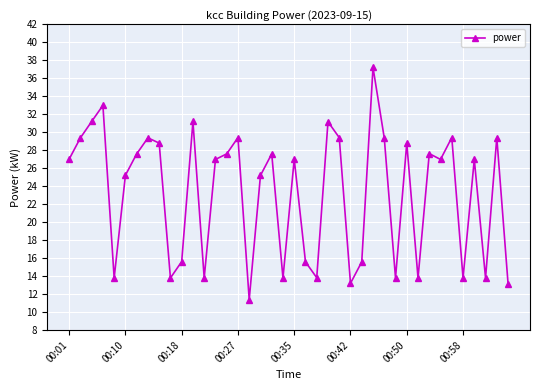

What is the sum of all values?

931.8